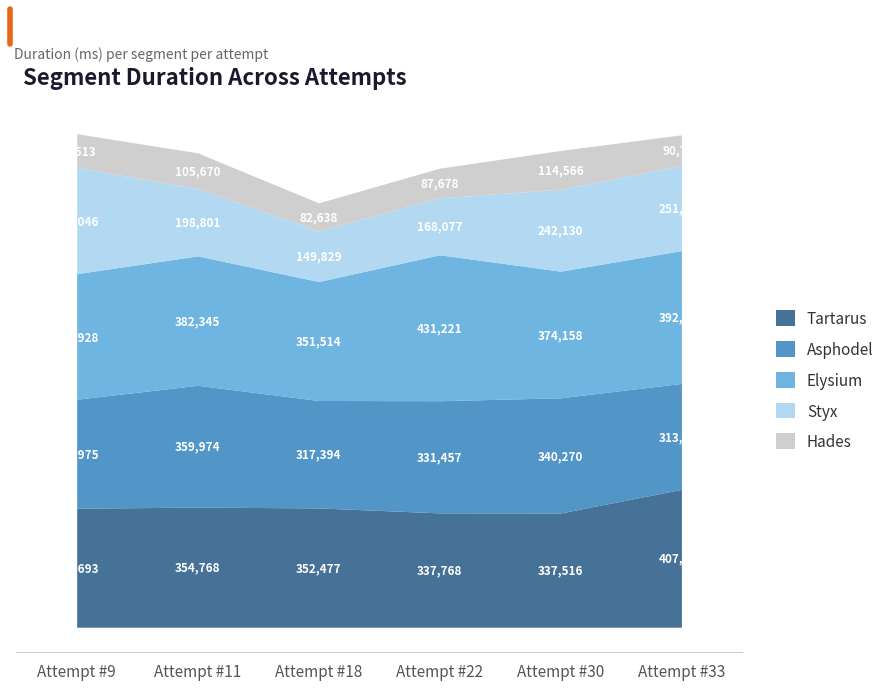

At which category does the chart reach its minimum across all series?

Attempt #18